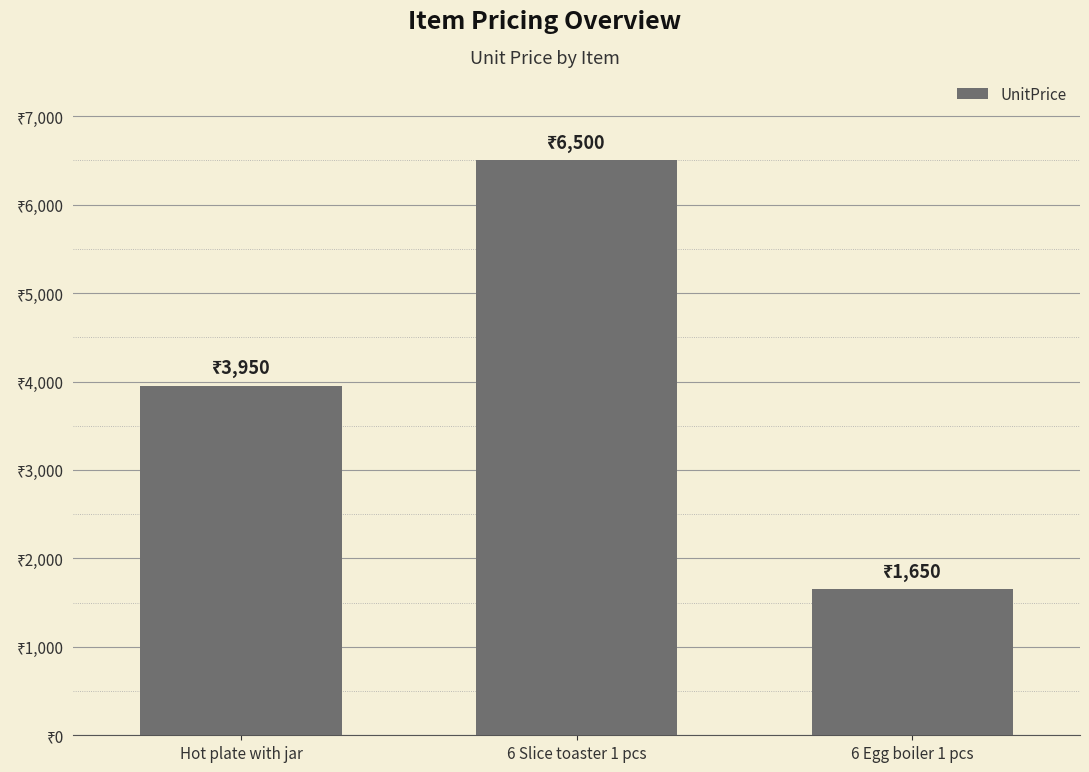

Which label corresponds to the smallest value in the chart?

6 Egg boiler 1 pcs